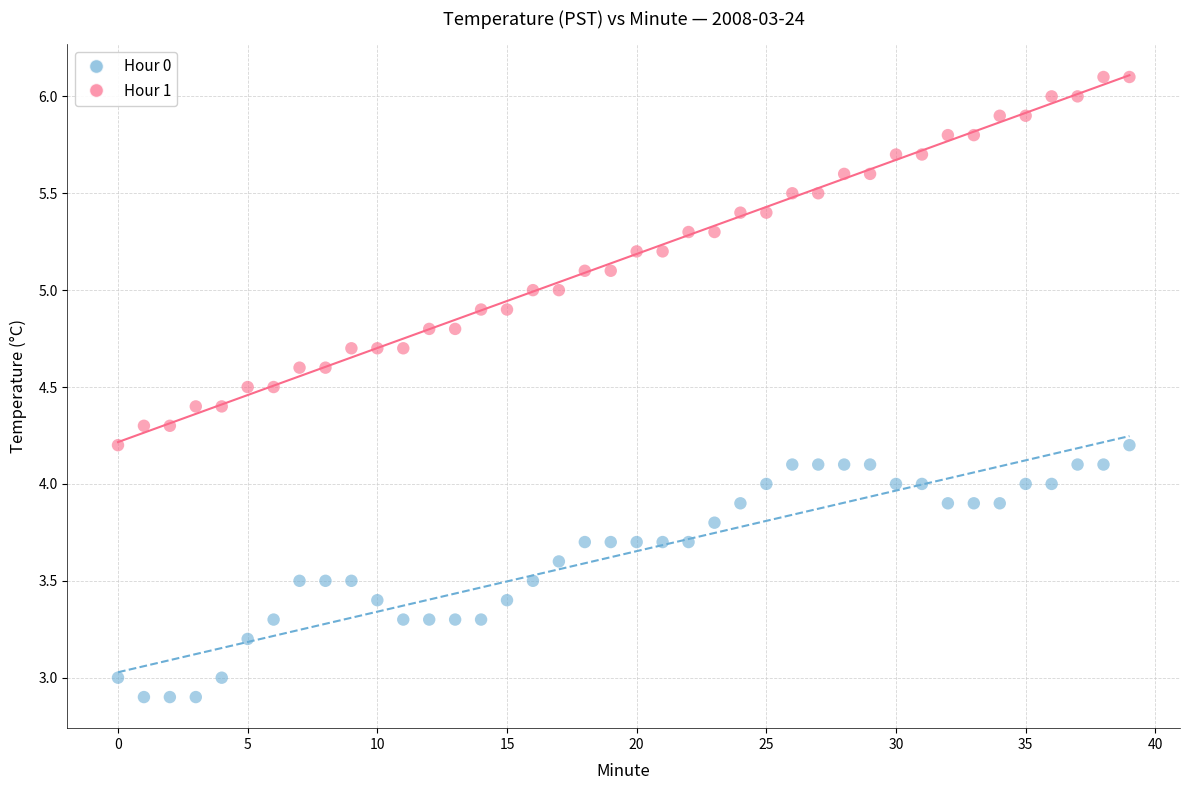

Which series reaches the maximum Y coordinate?

Hour 1